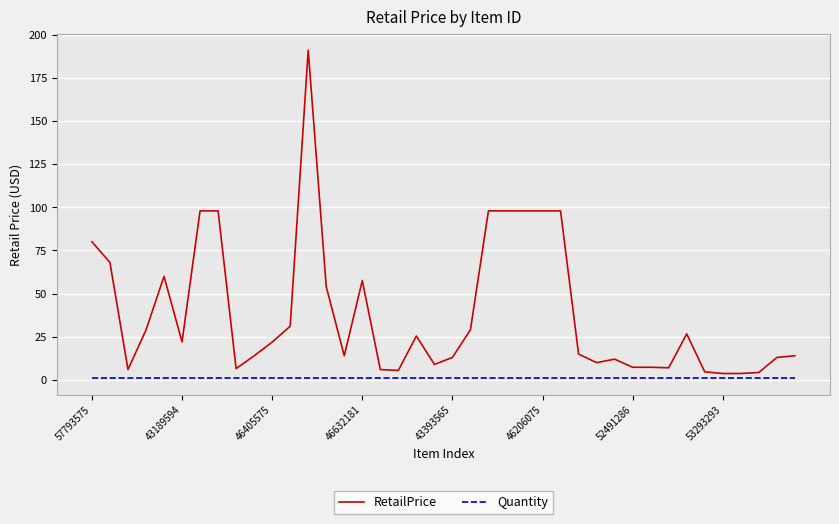

Which series has the largest total across all categories?

RetailPrice